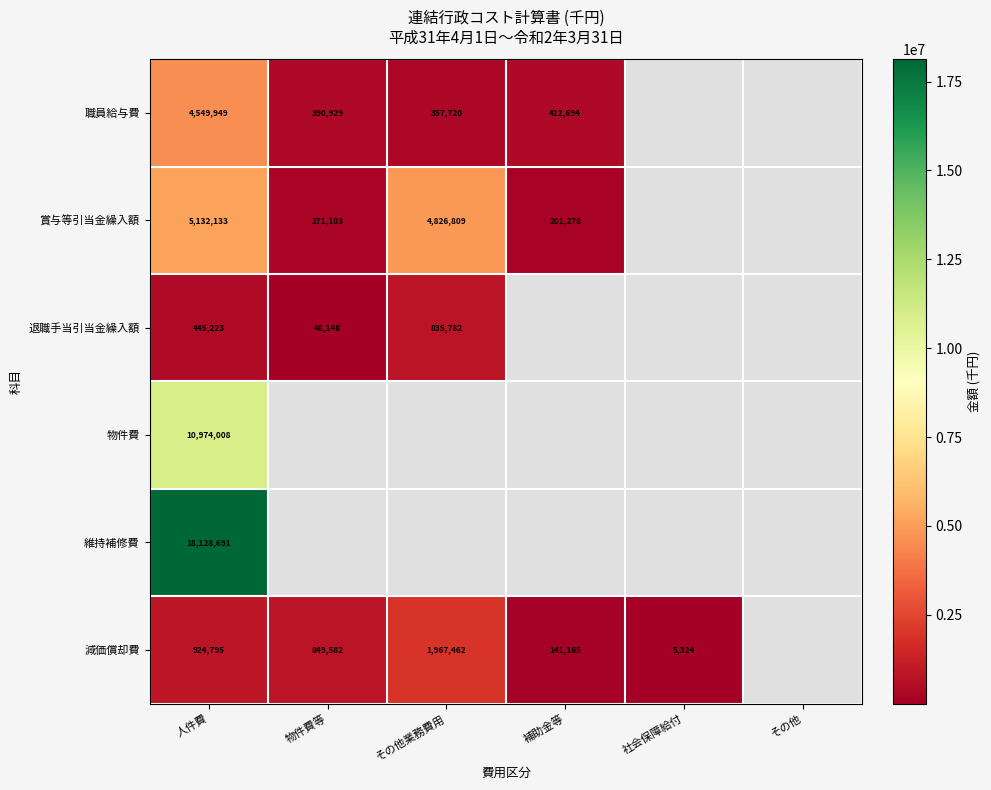

Which category has the lowest value across all series?

社会保障給付